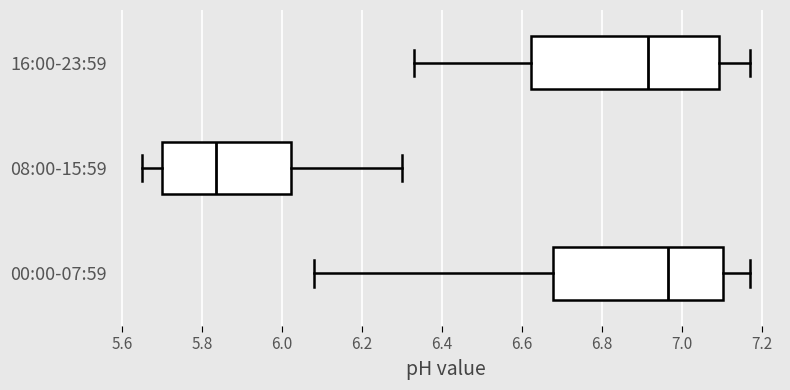

Reading bottom to top, read every box against the x-axis: the position of its median line, the range the box covers, and the ends of its whiskers. The values are not printed on the chart, so give them approximately, as read against the axis.

00:00-07:59: median 6.96, box 6.68 to 7.10, whiskers 6.08 to 7.18
08:00-15:59: median 5.84, box 5.70 to 6.02, whiskers 5.66 to 6.30
16:00-23:59: median 6.92, box 6.62 to 7.10, whiskers 6.34 to 7.18